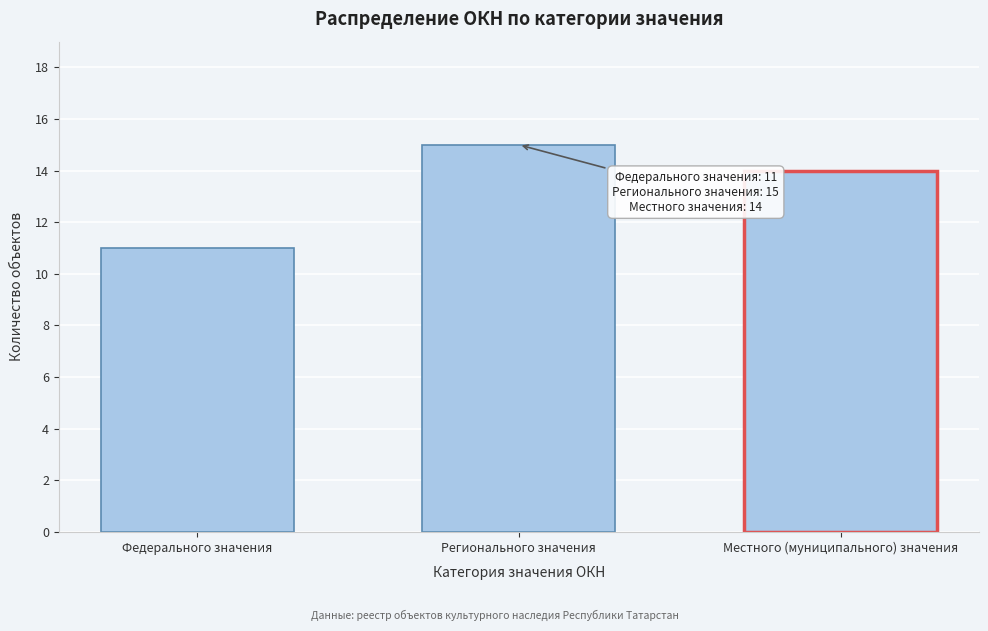

Reading right to left, what are all the values shown in this chart?

Местного (муниципального) значения=14	Регионального значения=15	Федерального значения=11